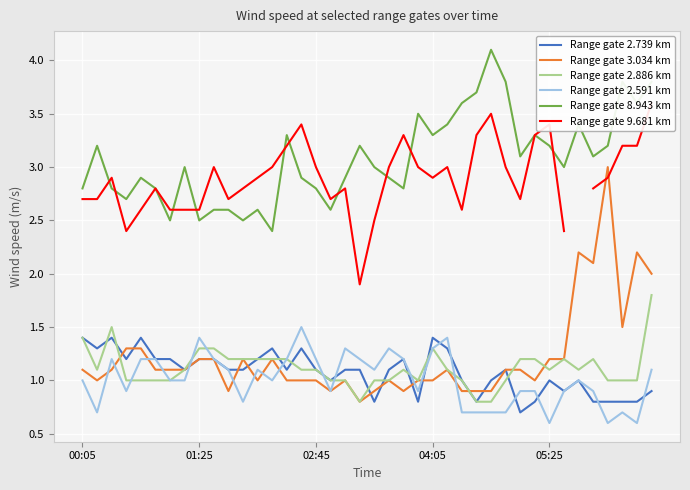

Is it true that Range gate 2.591 km equals 1.7 at 00:05?

False